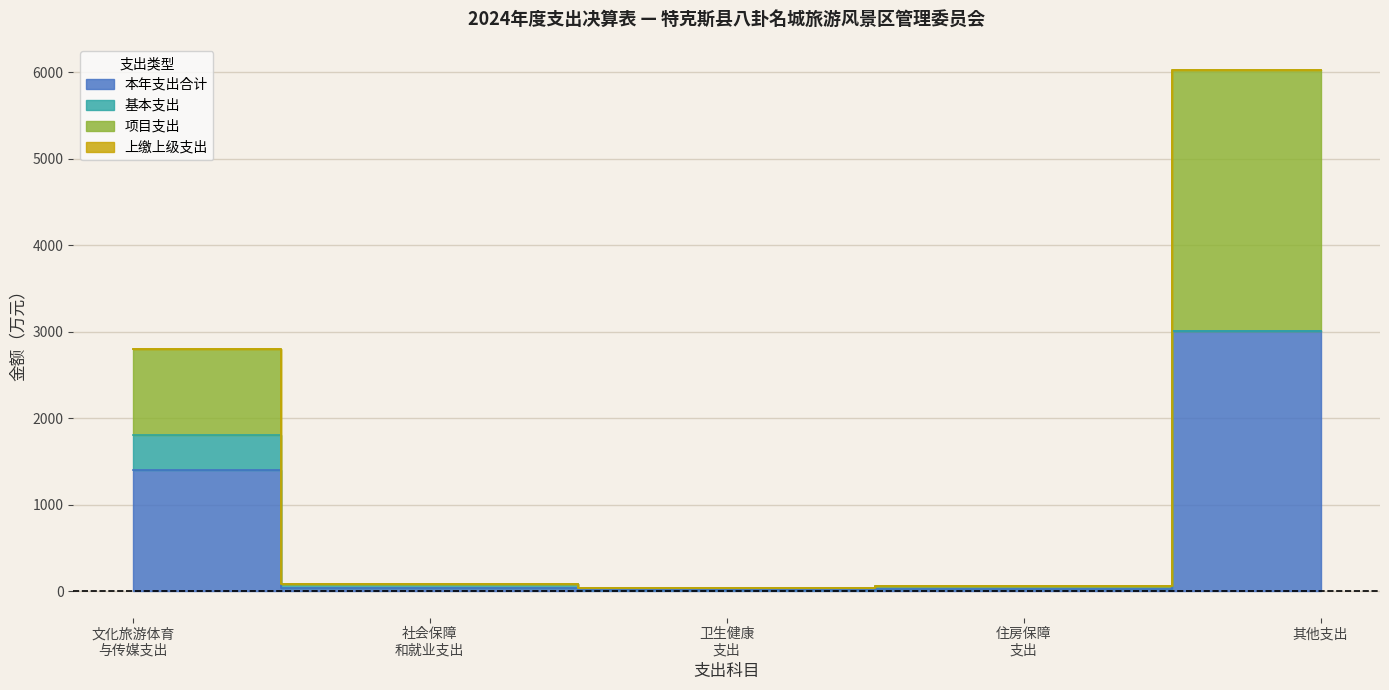

Does the chart display data point markers on the line(s)?

No